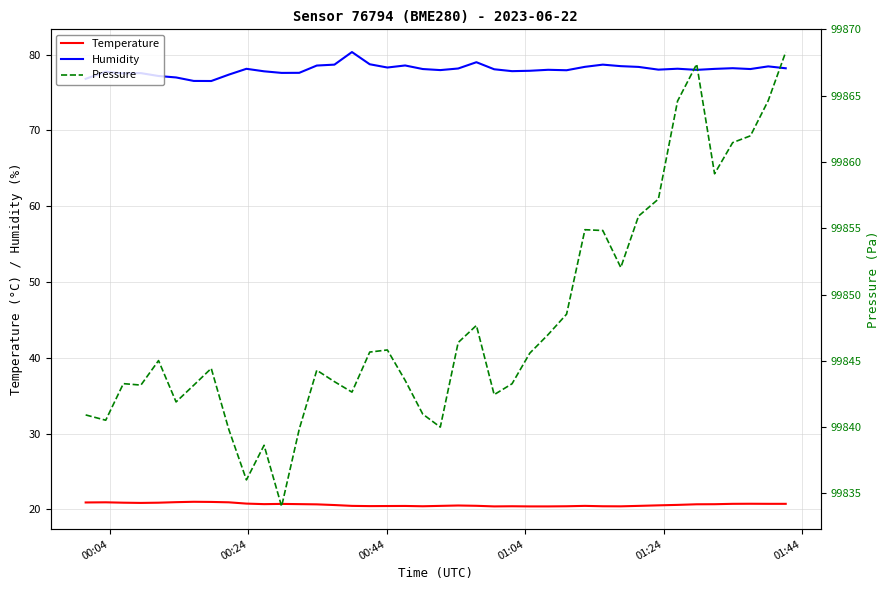

What is the value of the Humidity point at the 21st from the left?

78.0